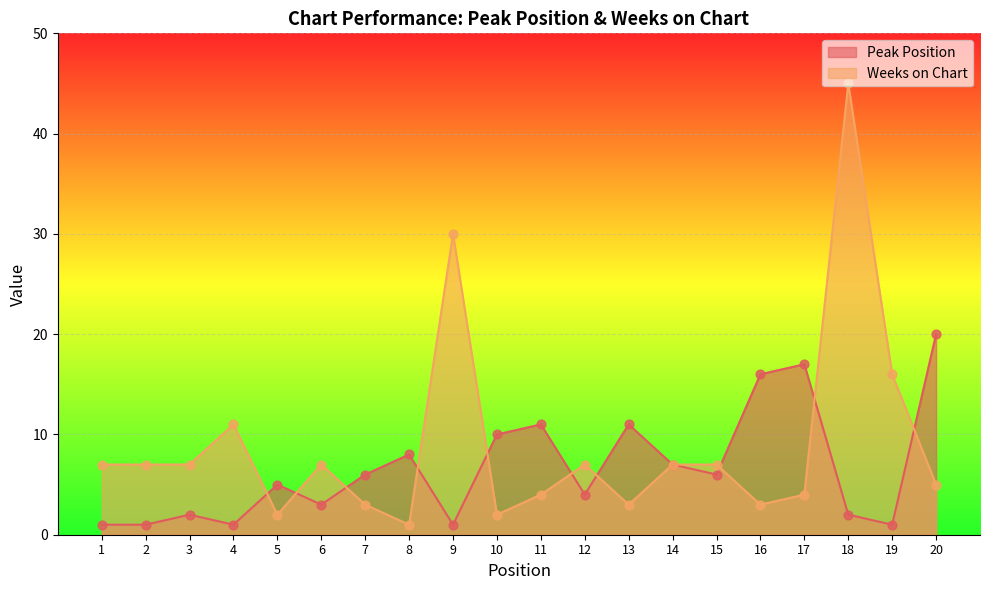

At which category is the sum across all series the highest?

18